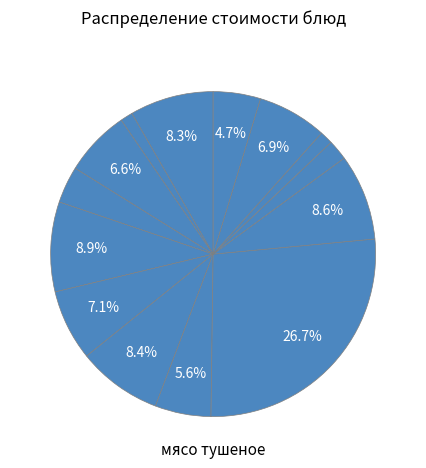

How many slices are in this pie chart?

14